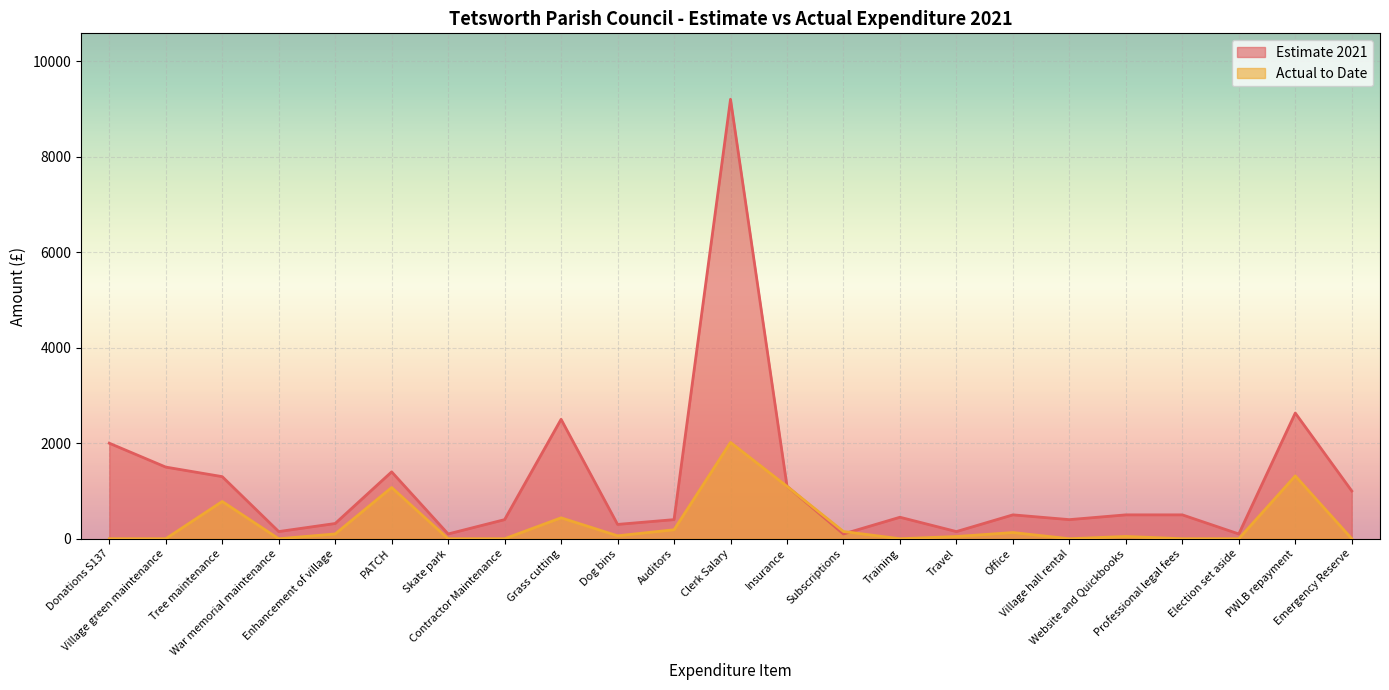

The value of Estimate 2021 at PATCH is 1400.0. True or false?

True